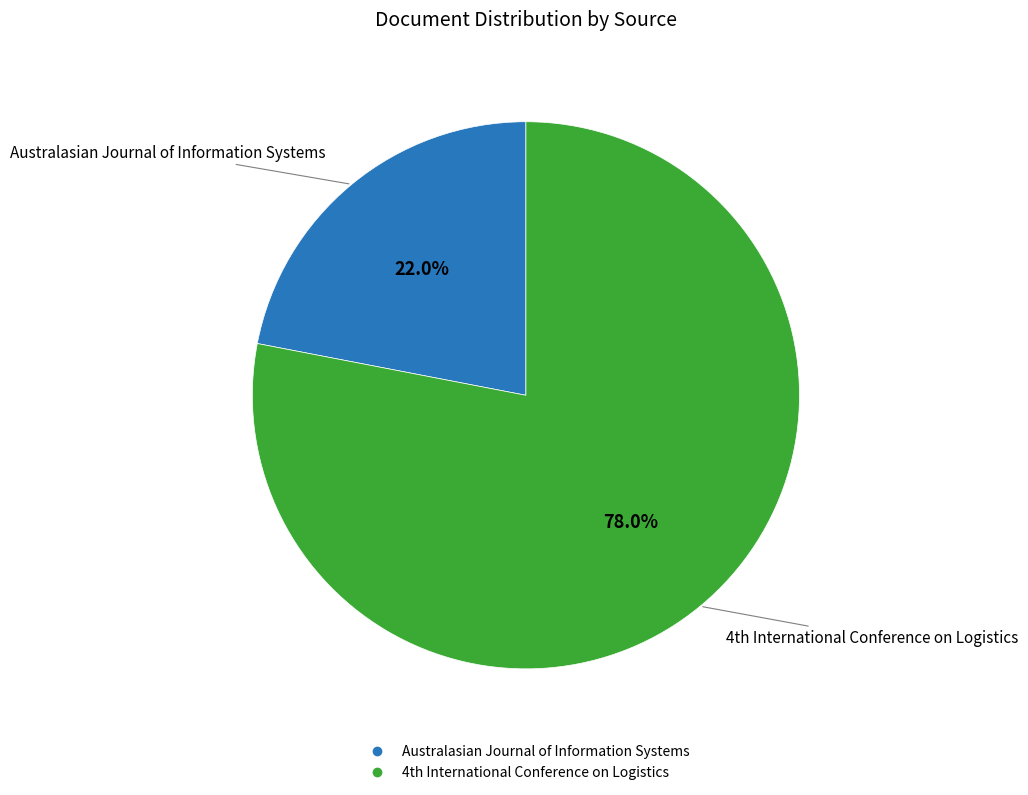

What is the smallest slice in the pie chart?

Australasian Journal of Information Systems